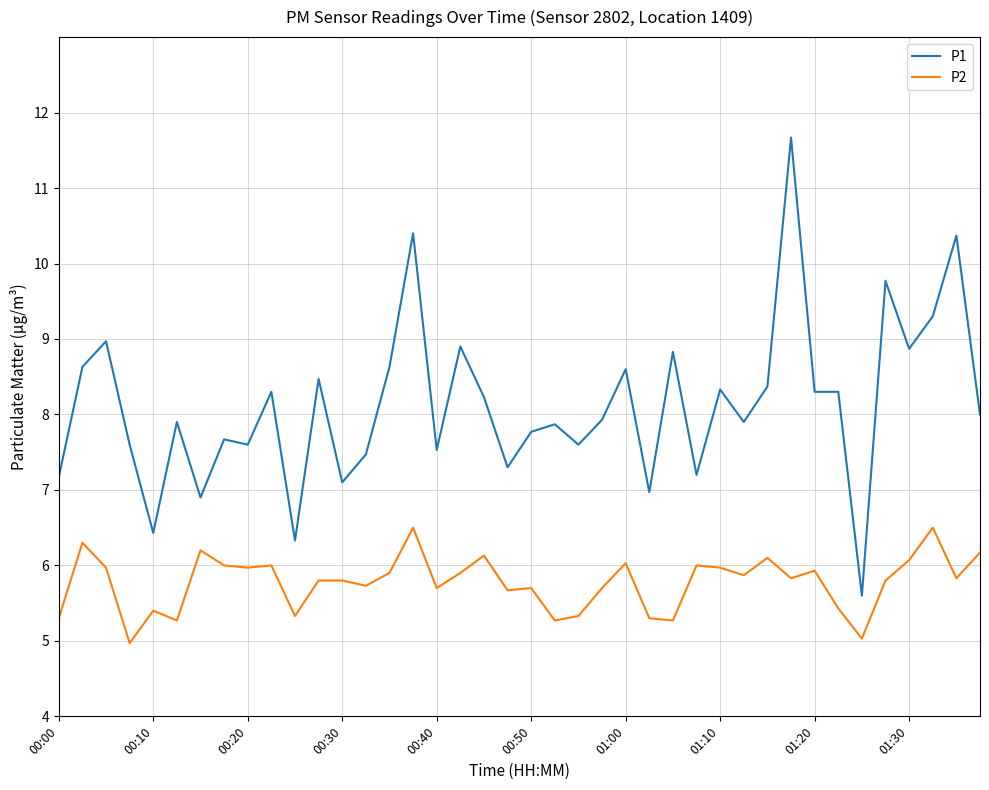

What are all the series names shown in the legend?

P1, P2